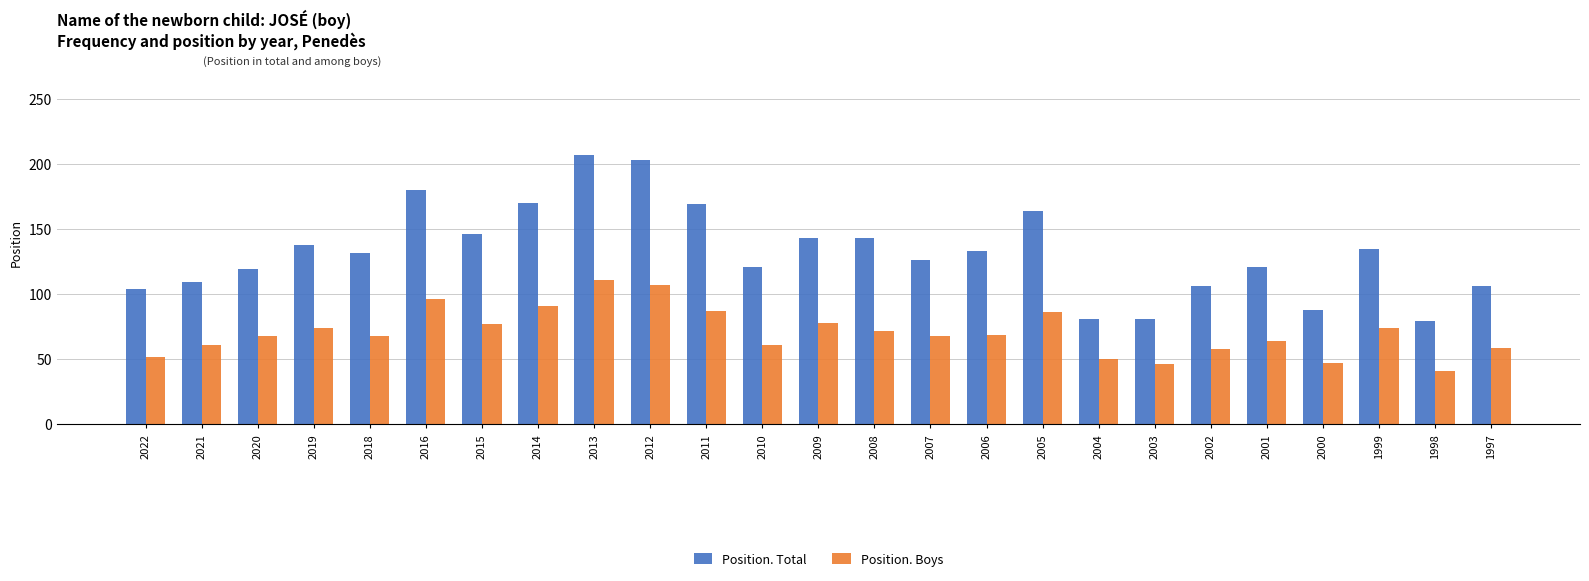

The Position. Total series shows 31 at 2002. True or false?

False